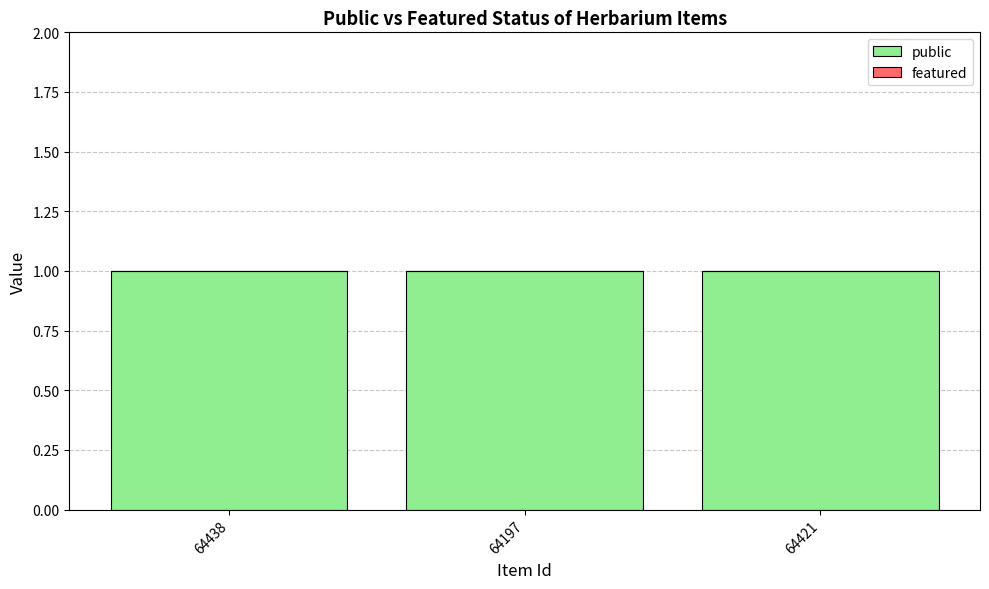

Between 64197 and 64421, which is larger?

64197